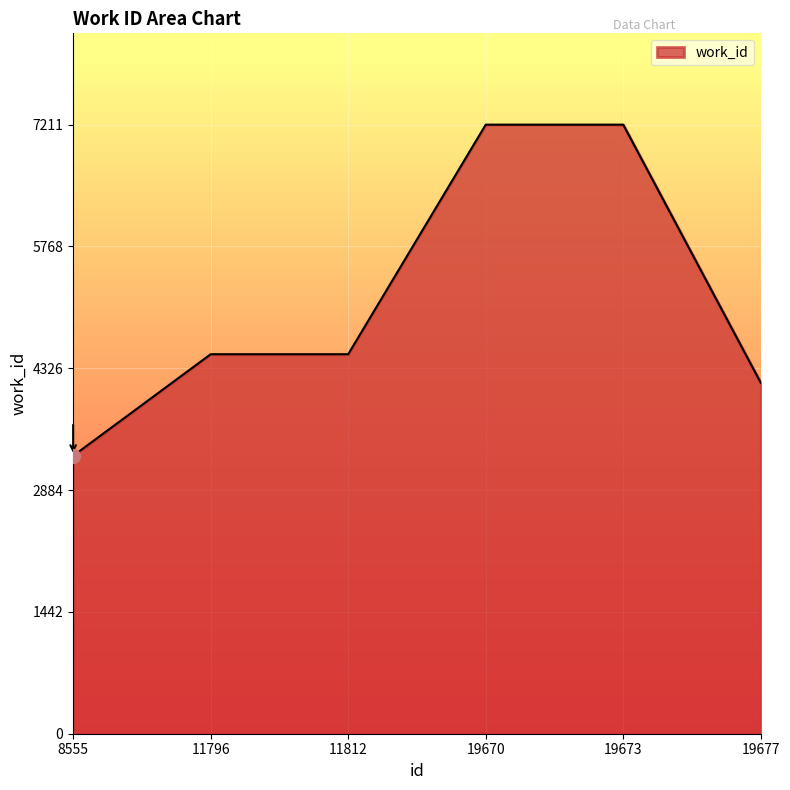

How many categories are shown in the chart?

6